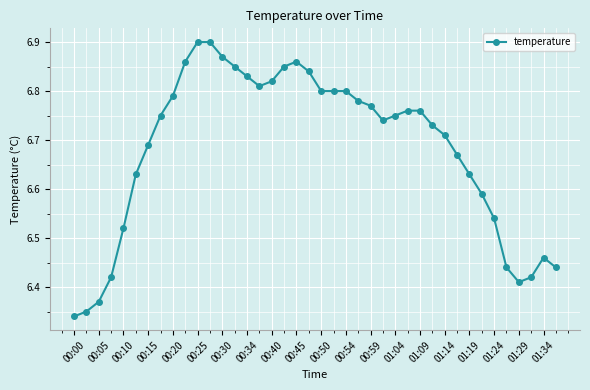

True or false: there are more than 1 points higher than both neighbors.

True